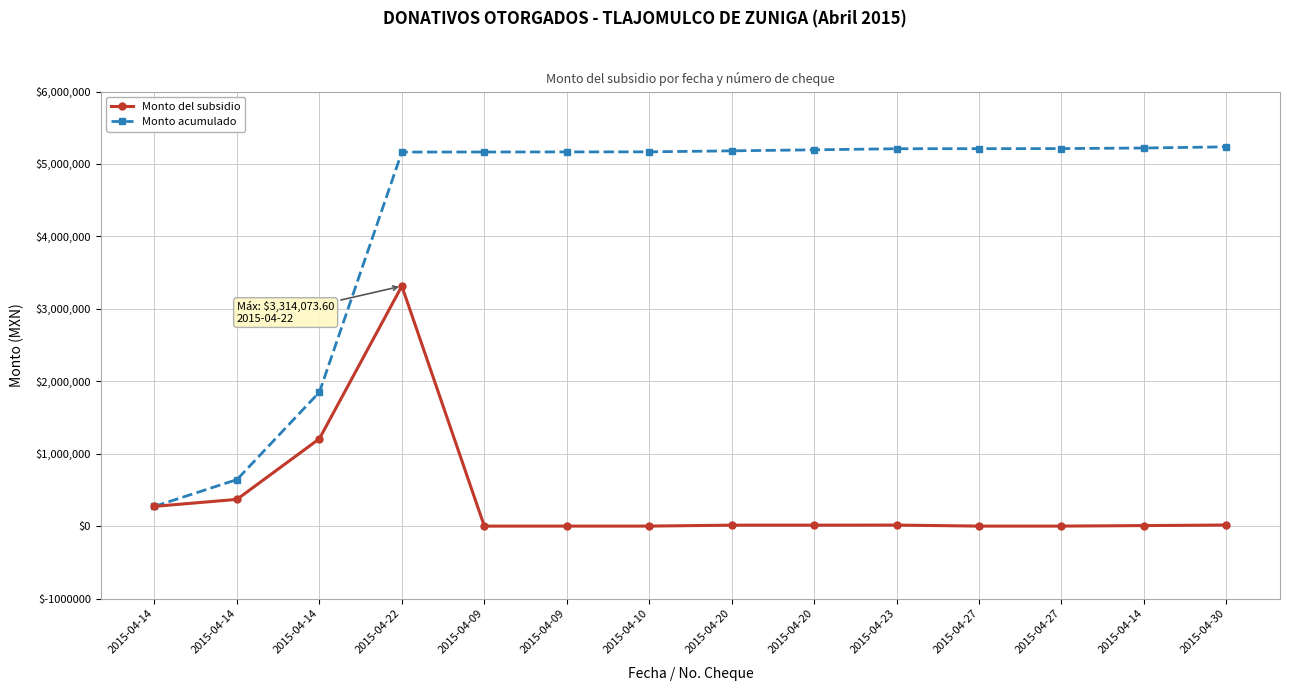

What are all the series names shown in the legend?

Monto del subsidio, Monto acumulado